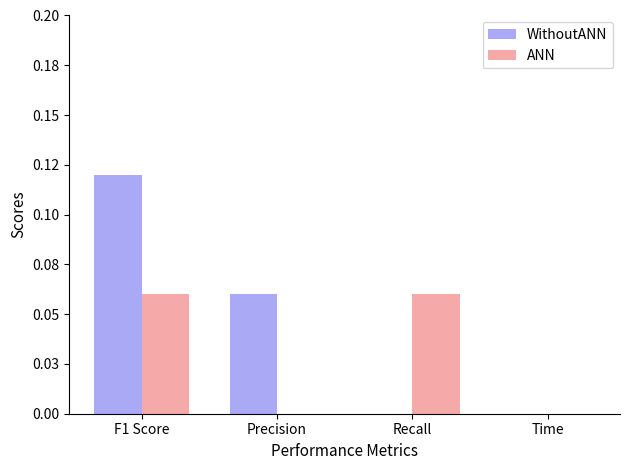

Is it true that WithoutANN equals 0.1 at Time?

False